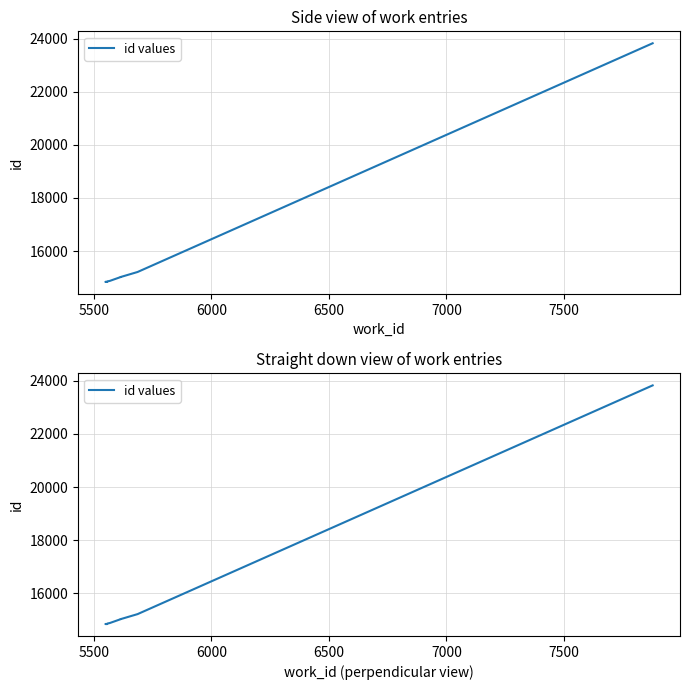

Approximately how many times larger is the value at 6000 compared to 5500?

1.0